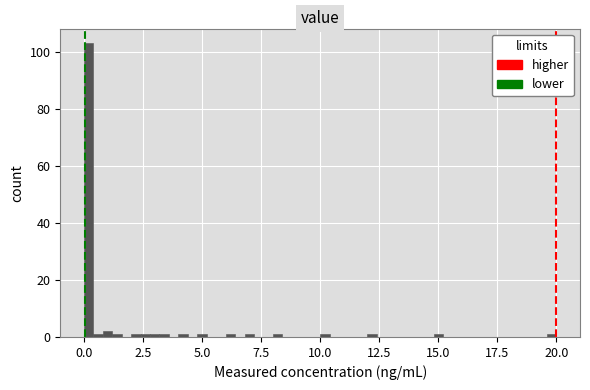

Around what value on the x-axis is the tallest bar? Give the approximate position of its centre, as read against the axis.

0.0